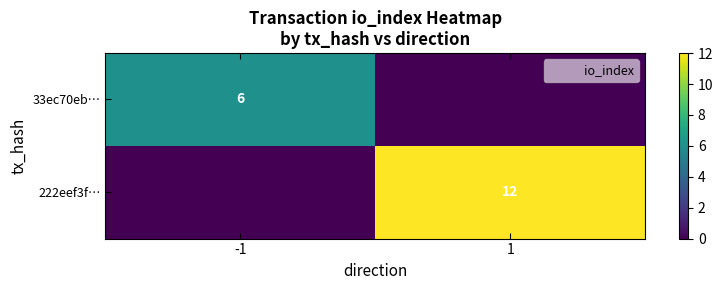

The value of 33ec70eb… at -1 is 3. True or false?

False